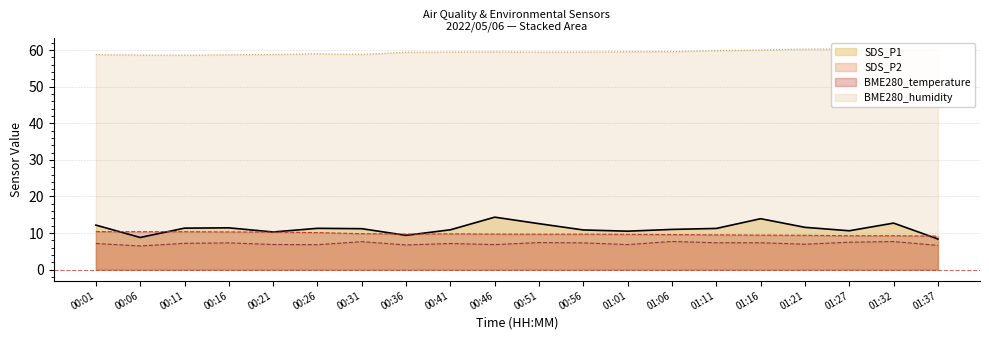

Does the chart display data point markers on the line(s)?

No